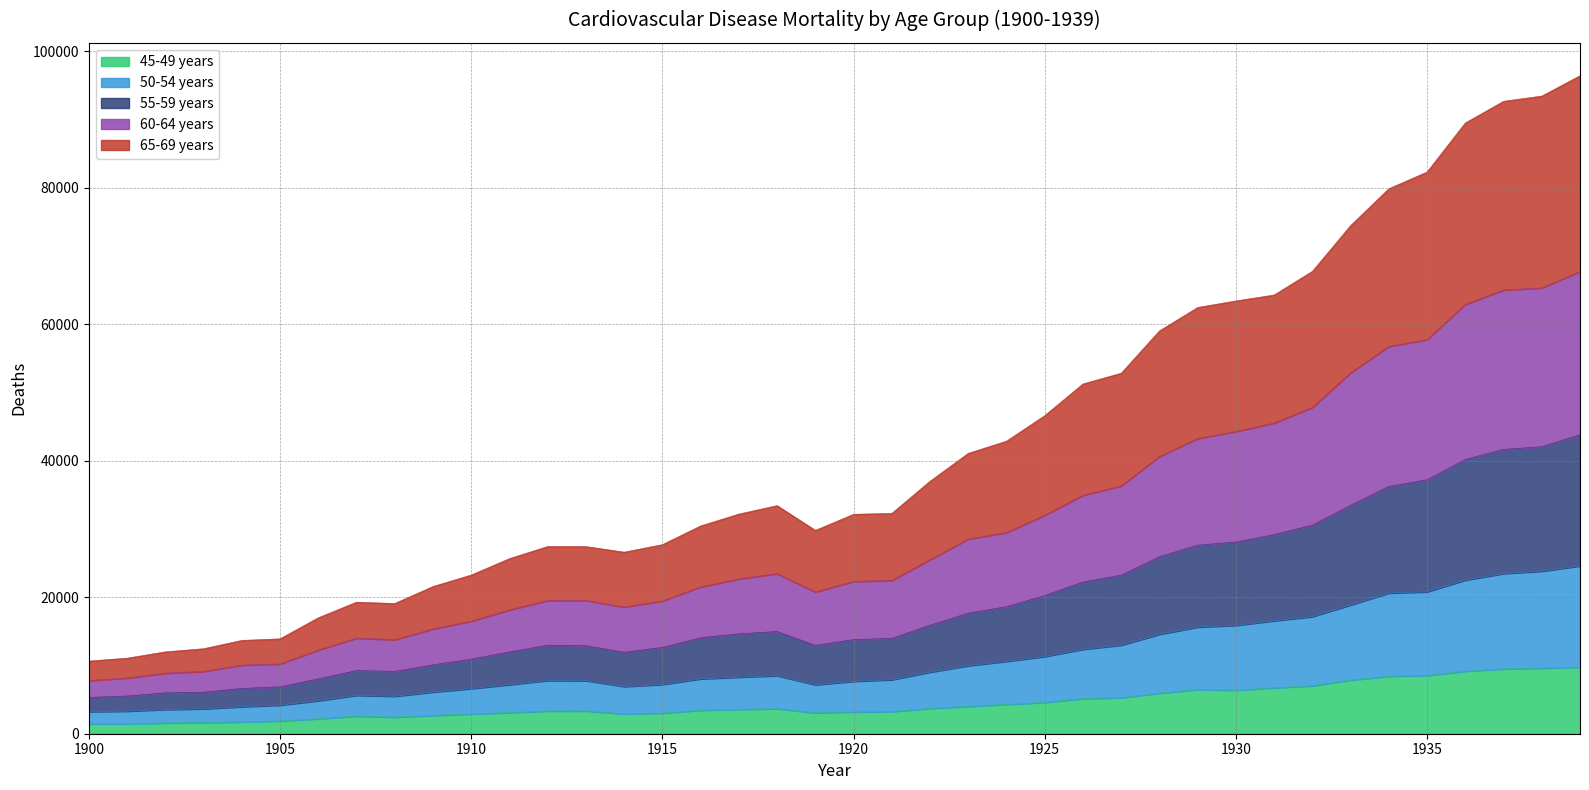

What is the minimum value for 45-49 years?

1431